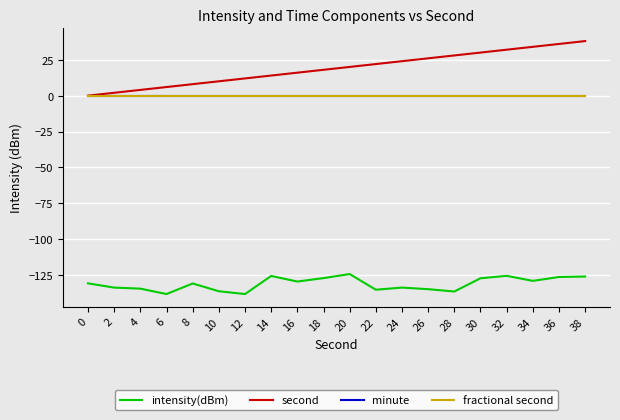

What is the sum of all second values?

380.0